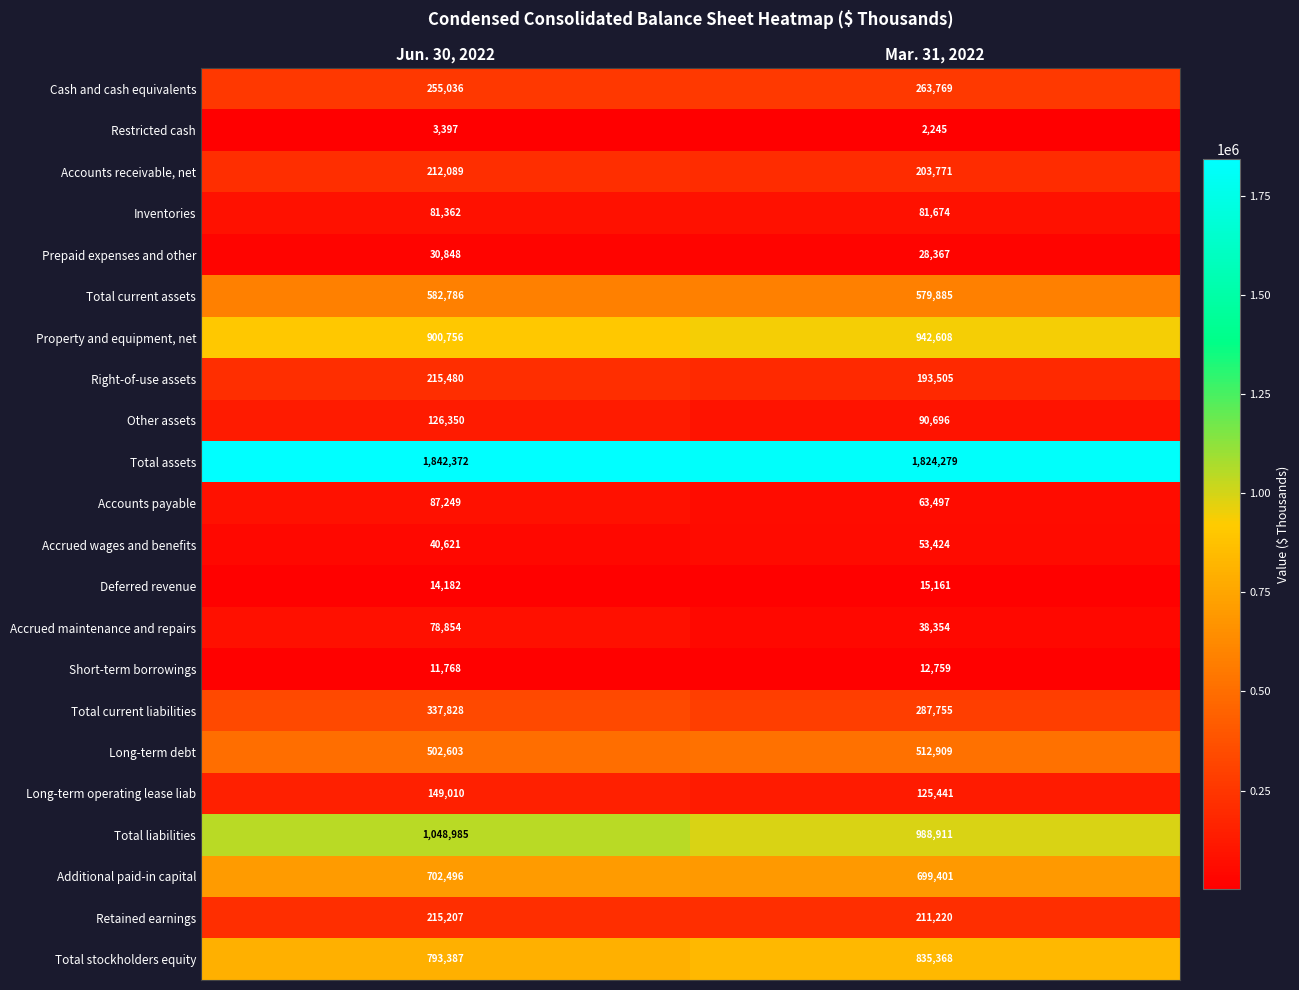

What is the sum of all Inventories values?

163036